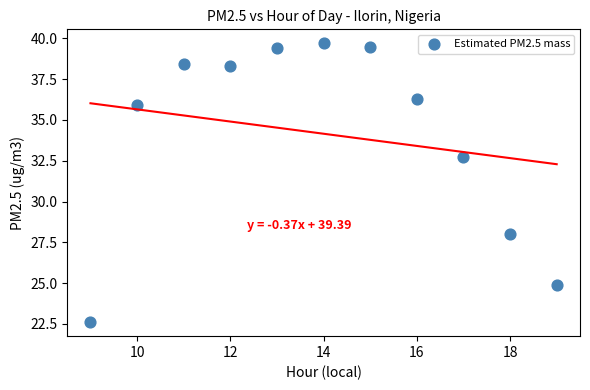

What Y value in the scatter plot is closest to 31?

32.7